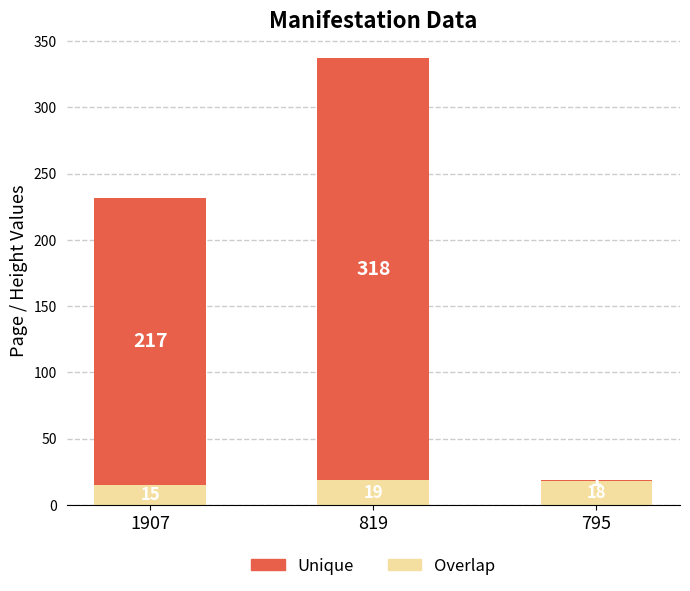

Where is Overlap nearest to the value 17?

795